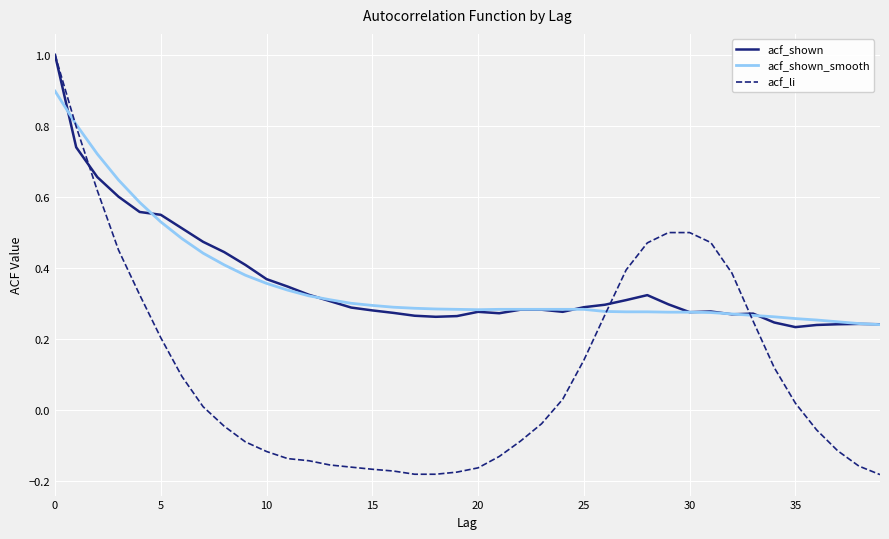

Count the acf_shown_smooth values in the range 0 to 1.

40